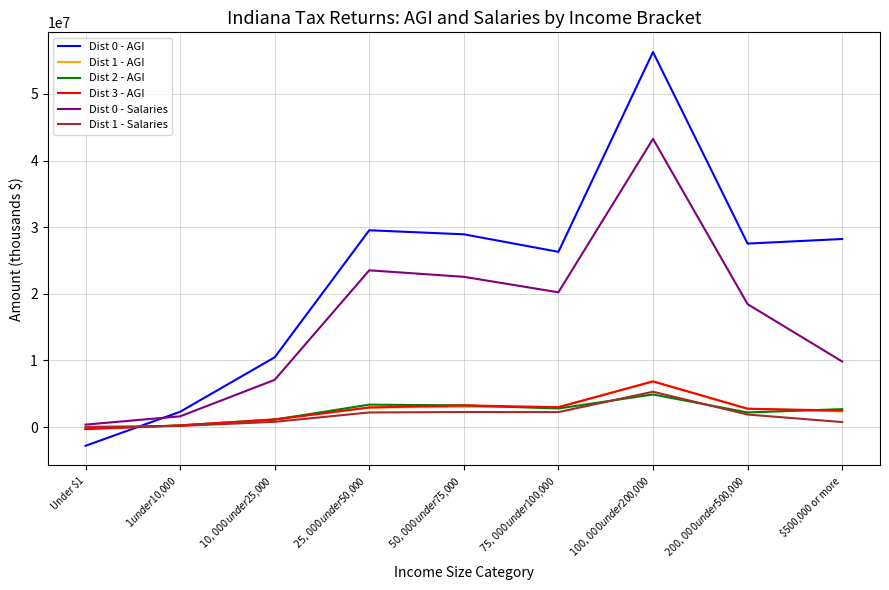

True or false: Dist 3 - AGI and Dist 0 - Salaries cross at least once.

False